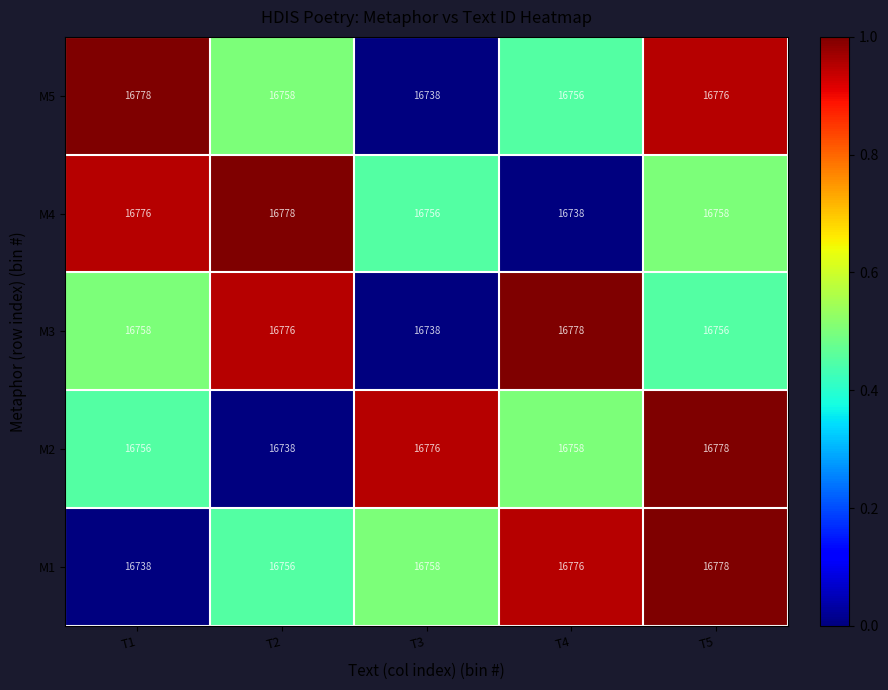

The value of M2 at T2 is 7216. True or false?

False